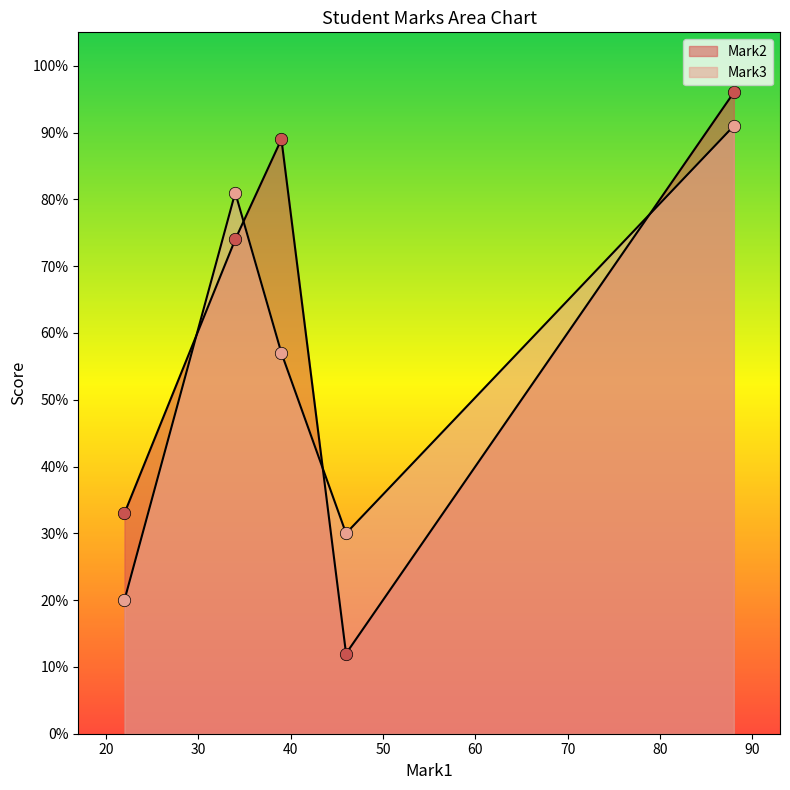

Which series has the largest Y range (max minus min)?

Mark2